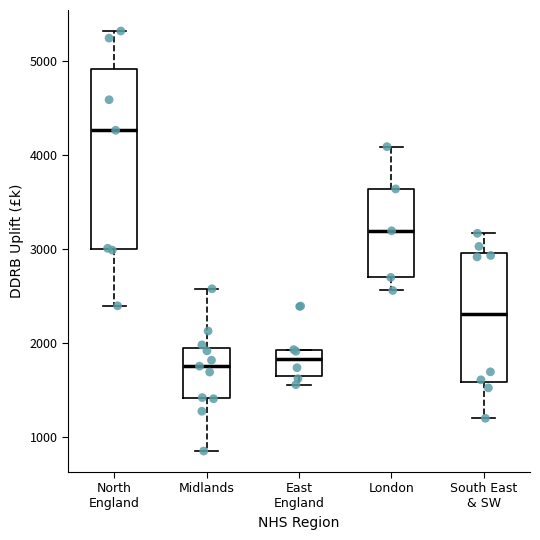

Reading left to right, transcribe this box plot: for each box, give where its median line is, the range the box spans, and where its two whiskers end, as read against the y-axis. The values are not printed on the chart, so give them approximately, as read against the axis.

North England: median 4300, box 3000 to 4900, whiskers 2400 to 5300
Midlands: median 1800, box 1400 to 2000, whiskers 900 to 2600
East England: median 1800, box 1700 to 1900, whiskers 1600 to 1900
London: median 3200, box 2700 to 3600, whiskers 2600 to 4100
South East & SW: median 2300, box 1600 to 3000, whiskers 1200 to 3200